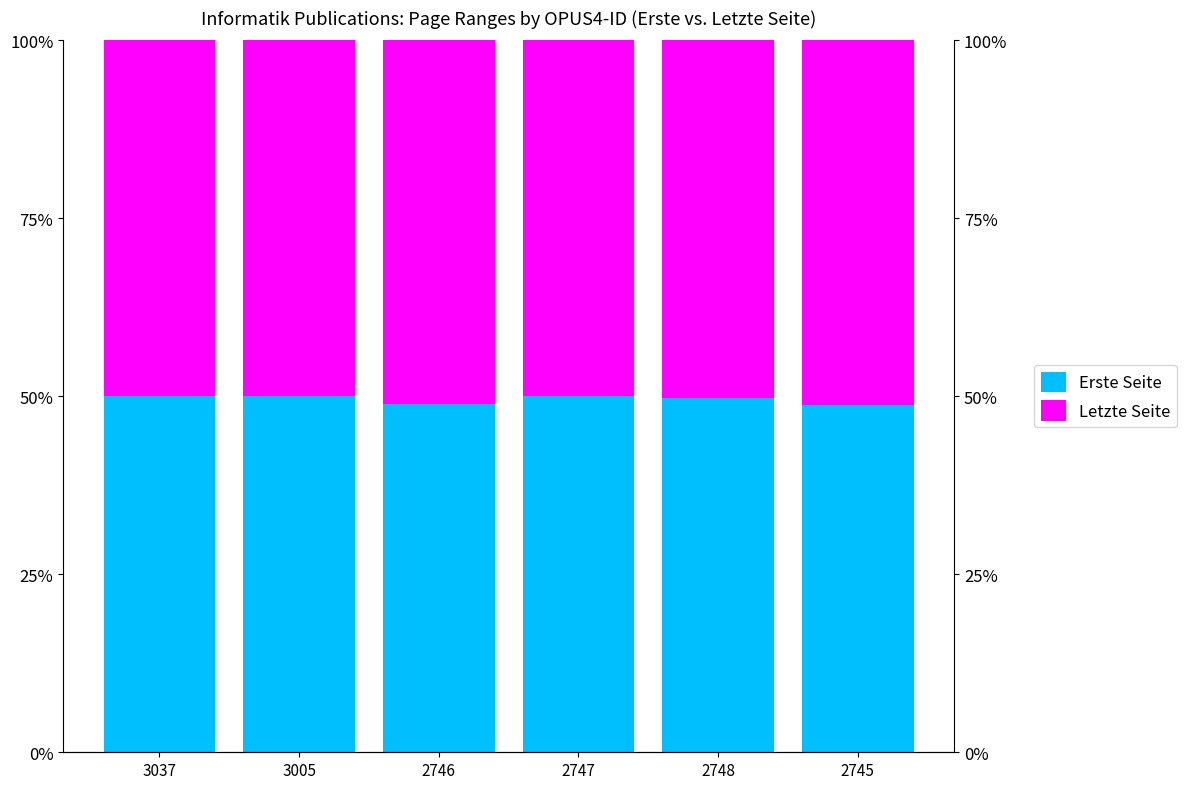

What position from the left is 3005?

2